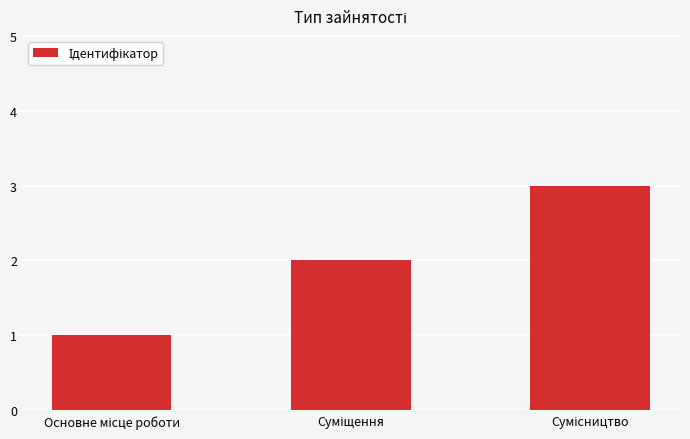

What is the sum of all values?

6